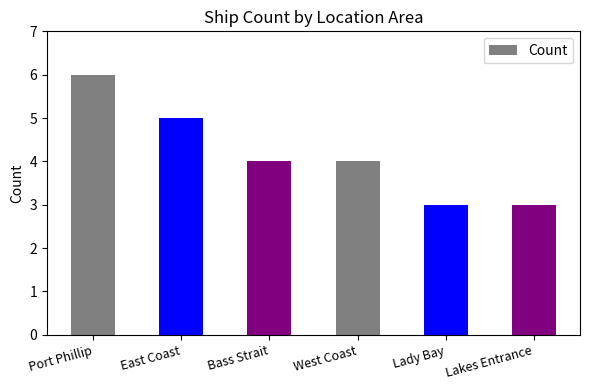

The chart shows a value of 4 at Lady Bay. True or false?

False